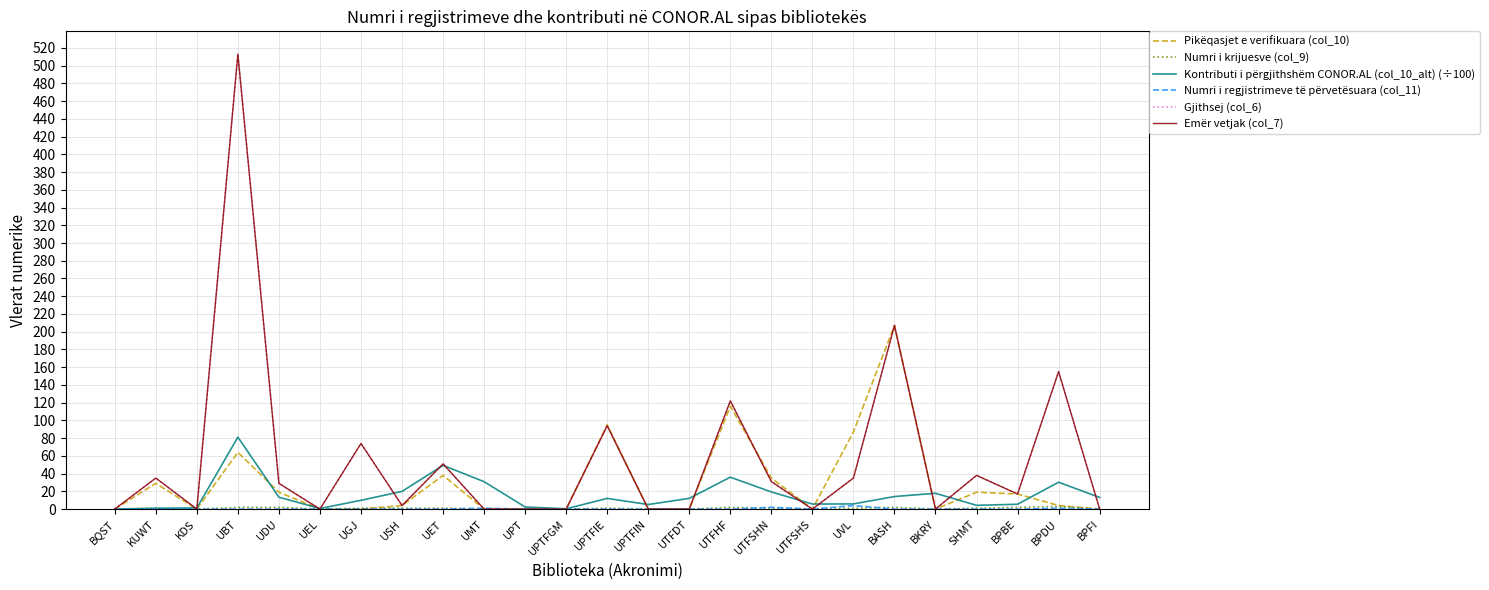

What is the label of the 14th point from the right?

UPTFGM